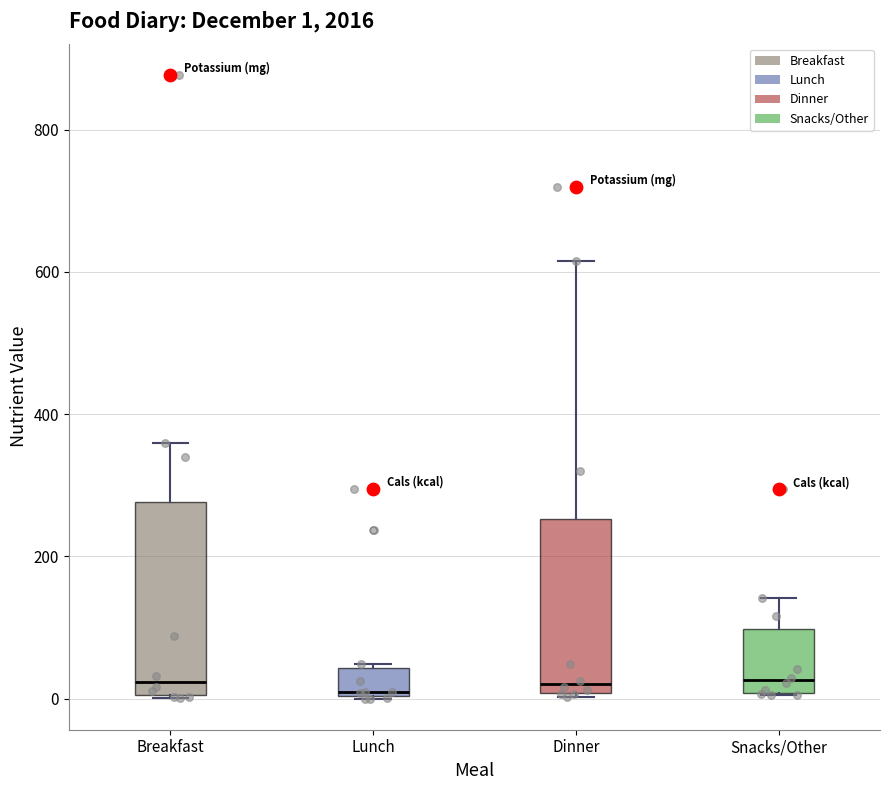

Comparing the boxes themselves (not the whiskers), which one is the tallest?

Breakfast